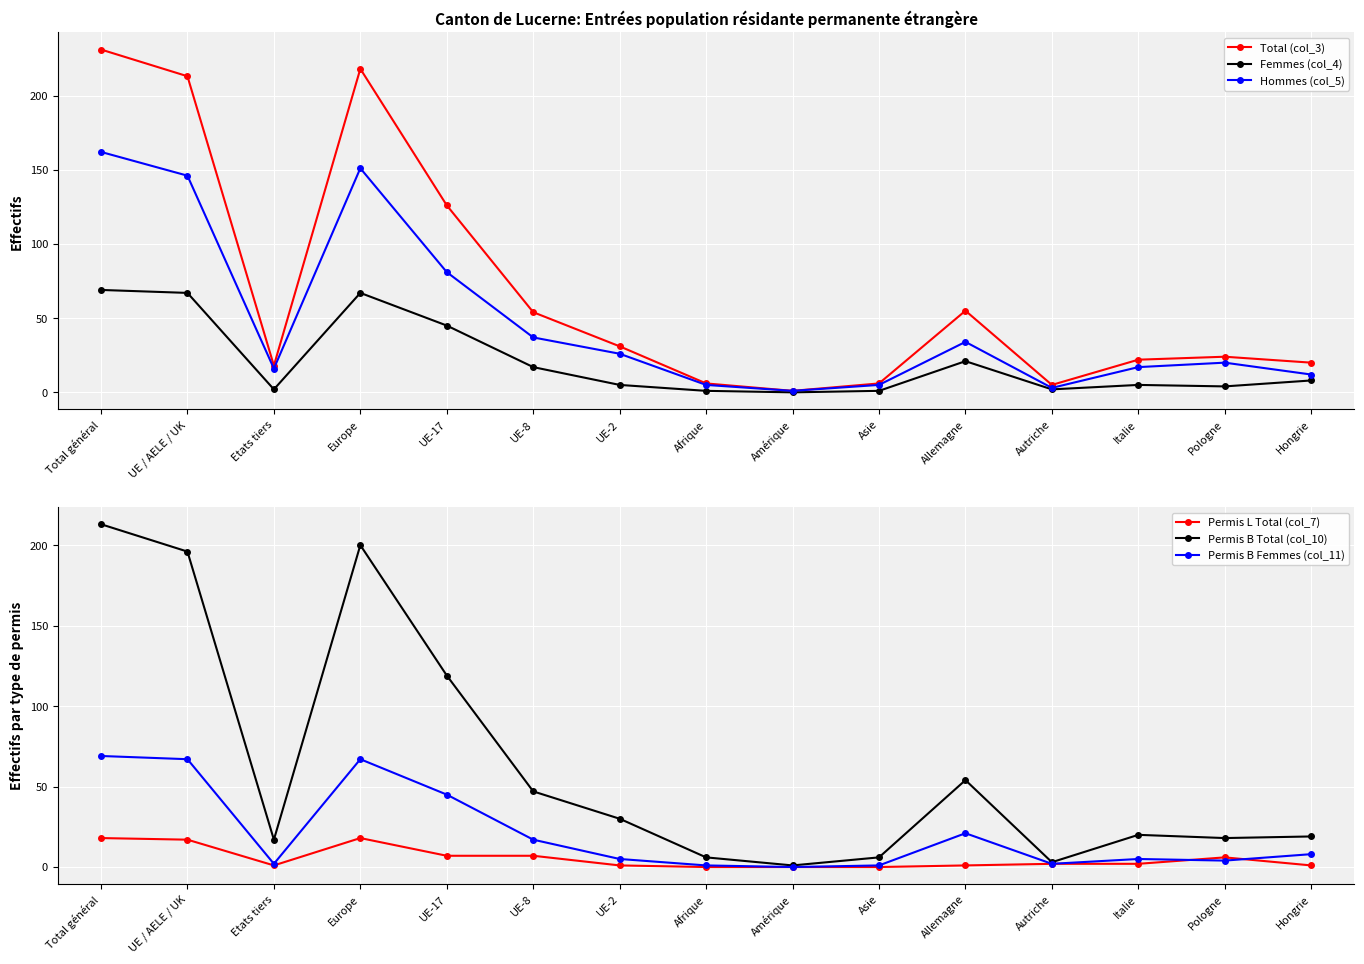

How many data points does each series have?

15